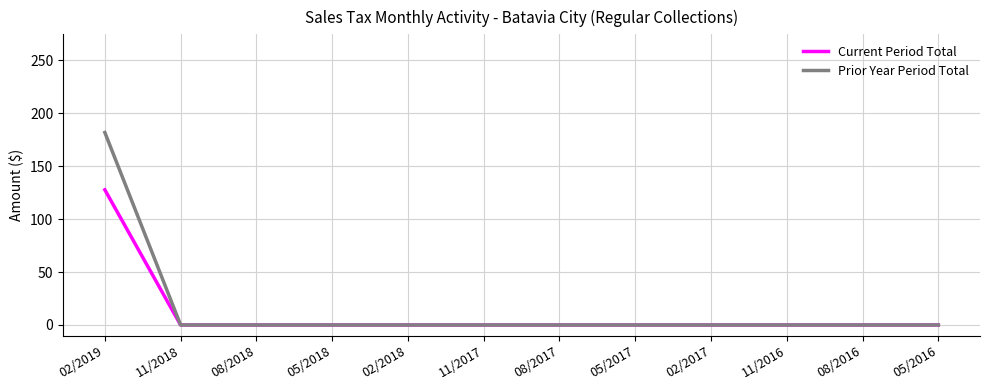

The Current Period Total series shows 0.0 at 08/2016. True or false?

True